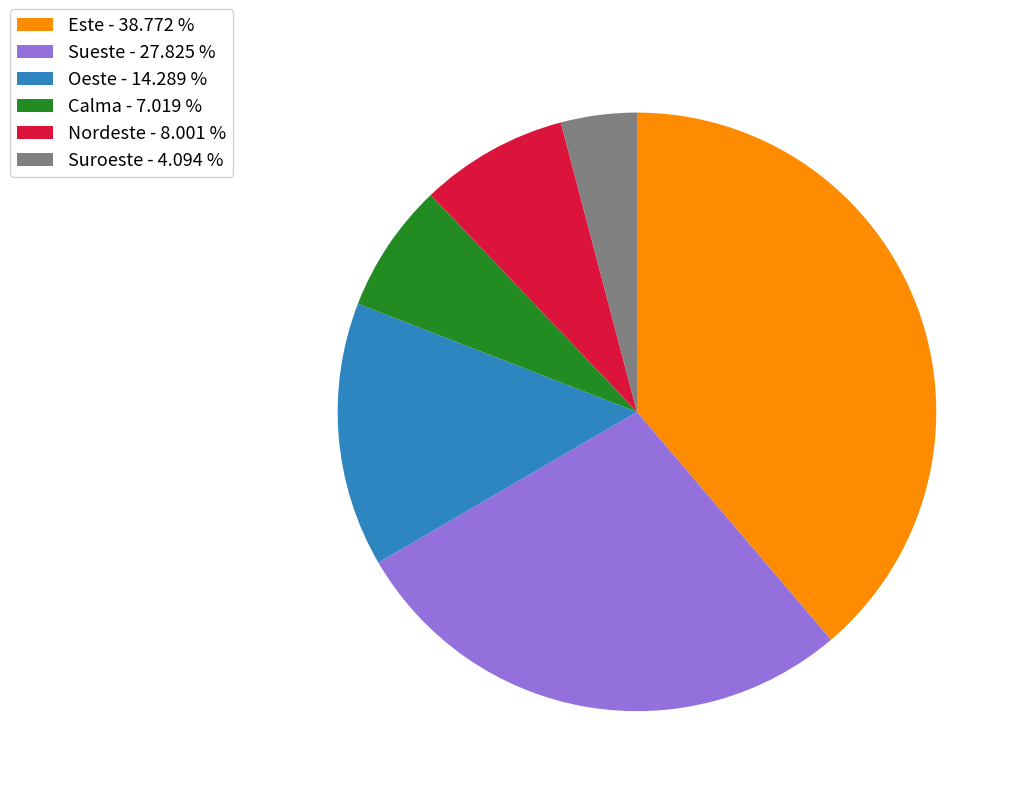

How many slices are in this pie chart?

6